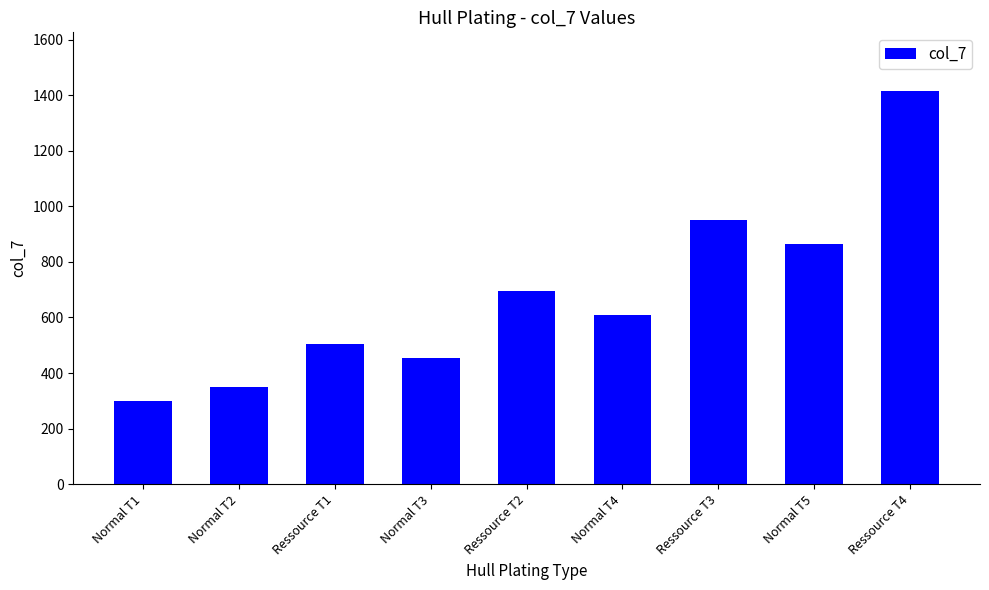

What position from the left is Normal T2?

2